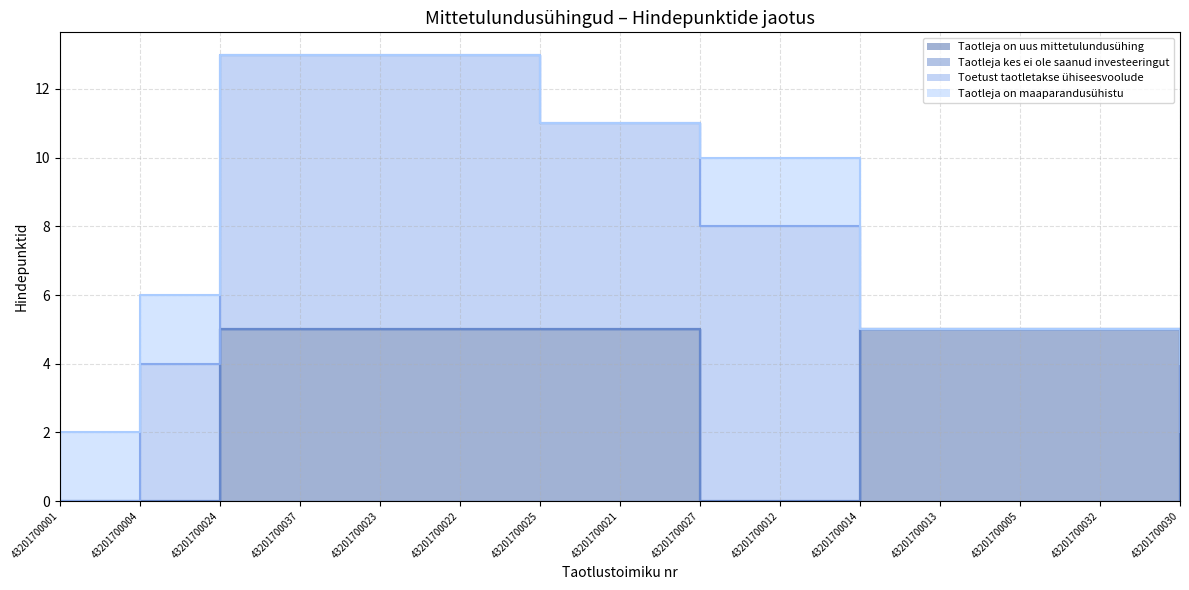

What is the difference between the maximum and second lowest values in the Taotleja on maaparandusühistu series?

5